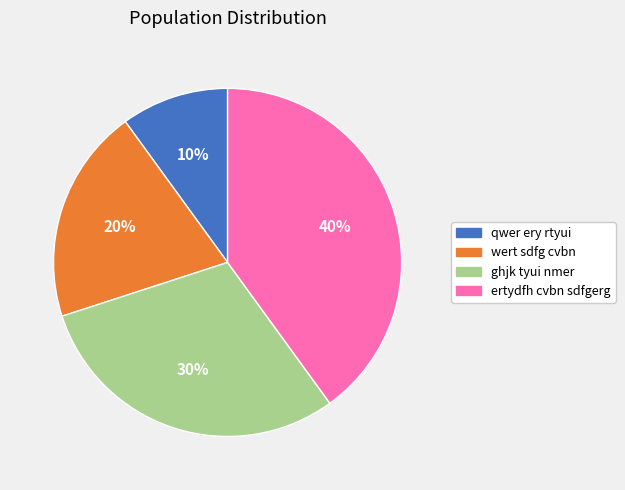

To the nearest percent, what is the combined percentage of ertydfh cvbn sdfgerg and ghjk tyui nmer?

70%